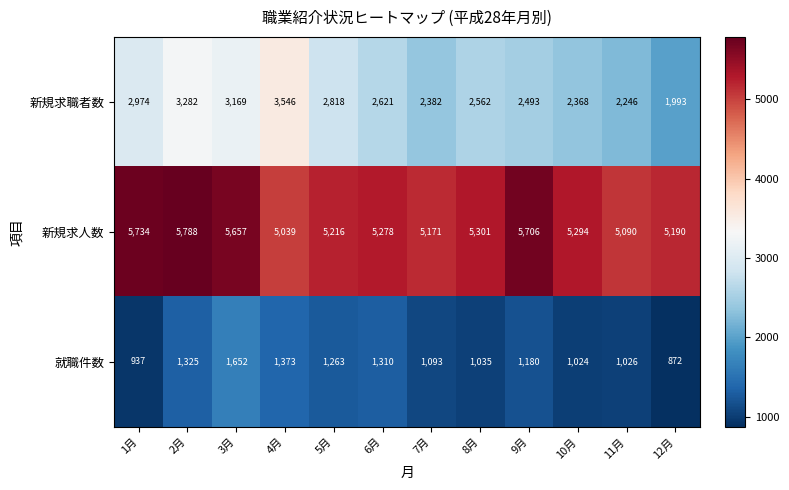

What value does the 新規求人数 series have at 7月?

5171